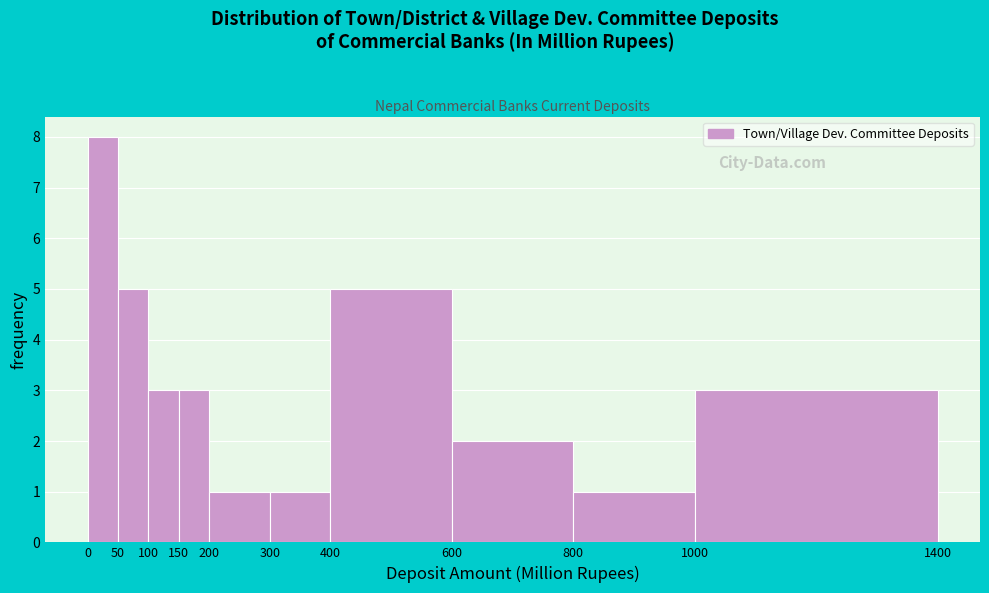

Which range on the x-axis has the tallest bar?

0 to 50